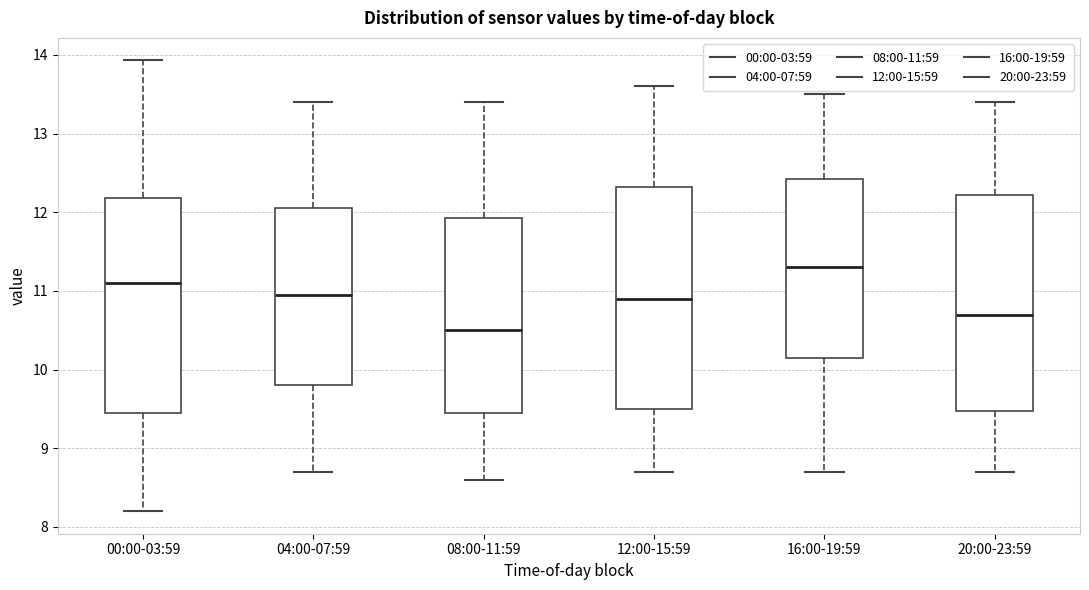

Reading left to right, read every box against the y-axis: the position of its median line, the range the box covers, and the ends of its whiskers. The values are not printed on the chart, so give them approximately, as read against the axis.

00:00-03:59: median 11.1, box 9.5 to 12.2, whiskers 8.2 to 13.9
04:00-07:59: median 11.0, box 9.8 to 12.1, whiskers 8.7 to 13.4
08:00-11:59: median 10.5, box 9.5 to 11.9, whiskers 8.6 to 13.4
12:00-15:59: median 10.9, box 9.5 to 12.3, whiskers 8.7 to 13.6
16:00-19:59: median 11.3, box 10.2 to 12.4, whiskers 8.7 to 13.5
20:00-23:59: median 10.7, box 9.5 to 12.2, whiskers 8.7 to 13.4